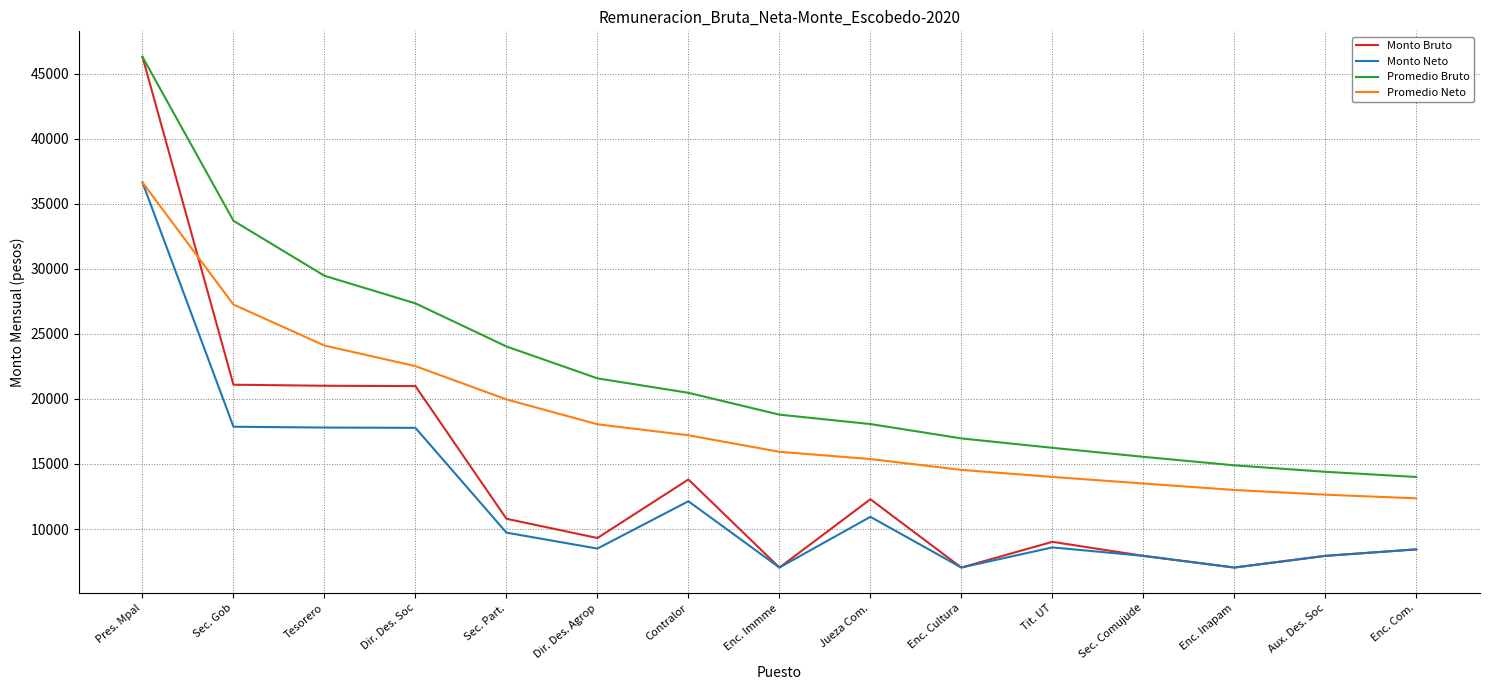

The Promedio Neto series shows 15935.7 at Enc. Immme. True or false?

True